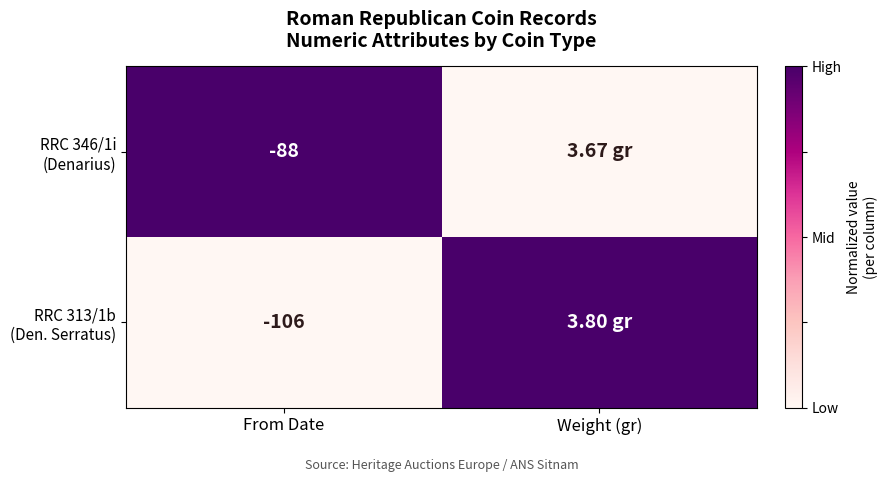

What is the total value across all series at From Date?

-194